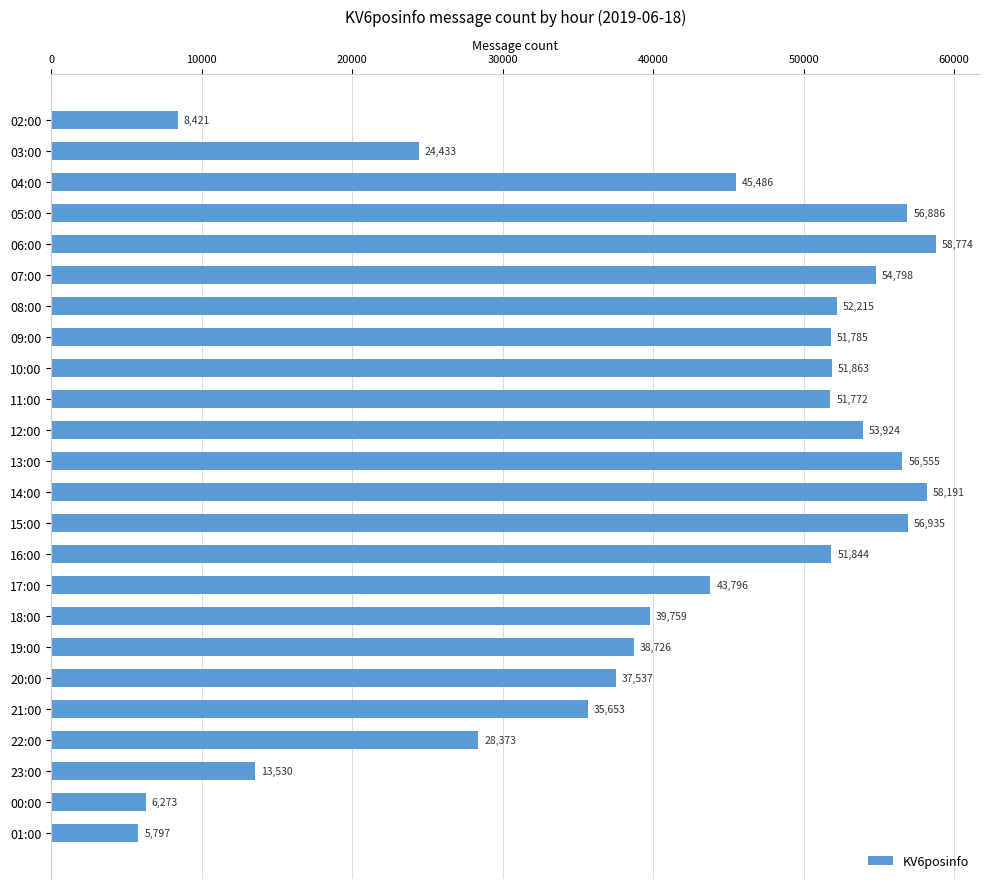

Reading bottom to top, transcribe all the data shown in this chart.

5797	6273	13530	28373	35653	37537	38726	39759	43796	51844	56935	58191	56555	53924	51772	51863	51785	52215	54798	58774	56886	45486	24433	8421